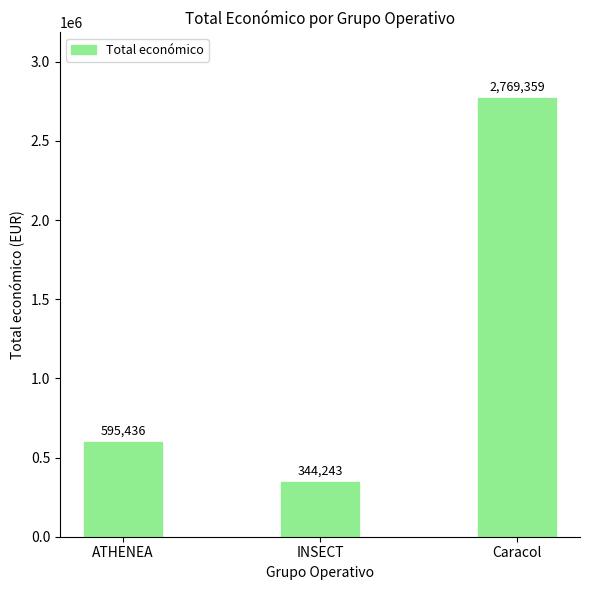

True or false: the data shows 2769359 at Caracol.

True